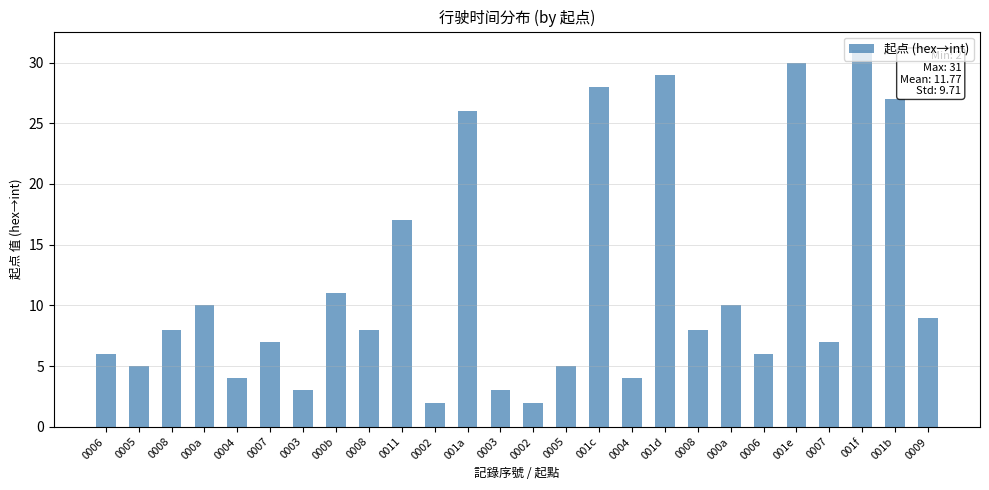

At which label is the value closest to 16?

0011